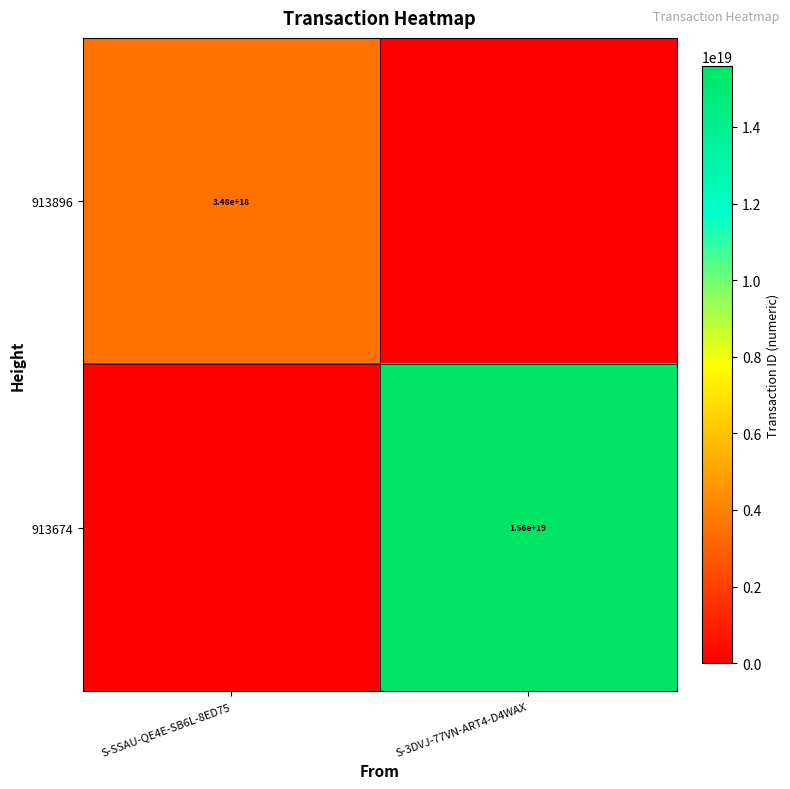

Which label corresponds to the largest value in the chart?

S-3DVJ-77VN-ART4-D4WAX